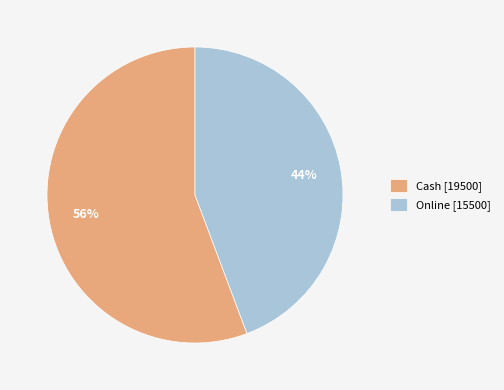

Rank the categories by value from highest to lowest.

Cash, Online